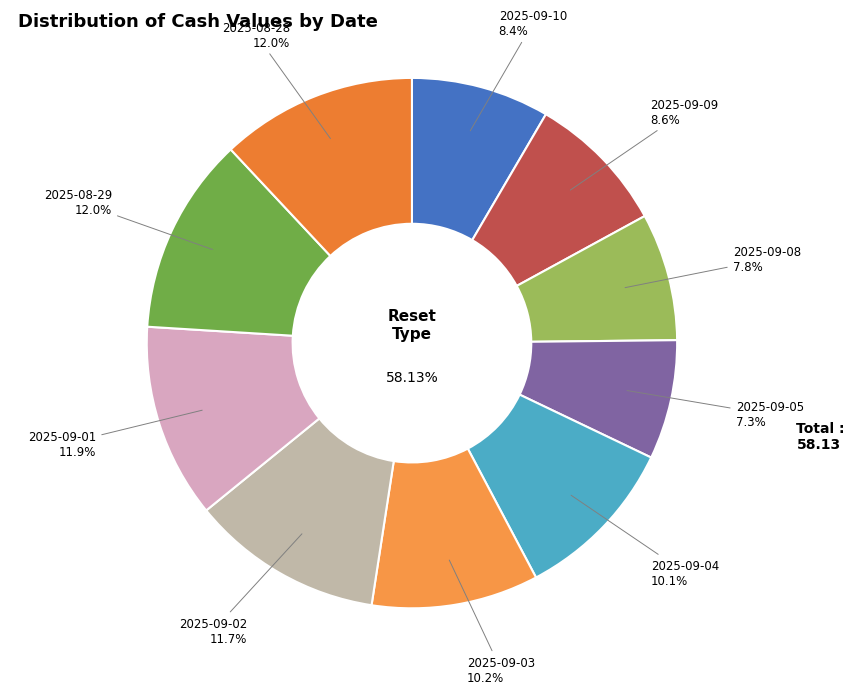

Between 2025-09-05 and 2025-09-10, which is larger?

2025-09-10